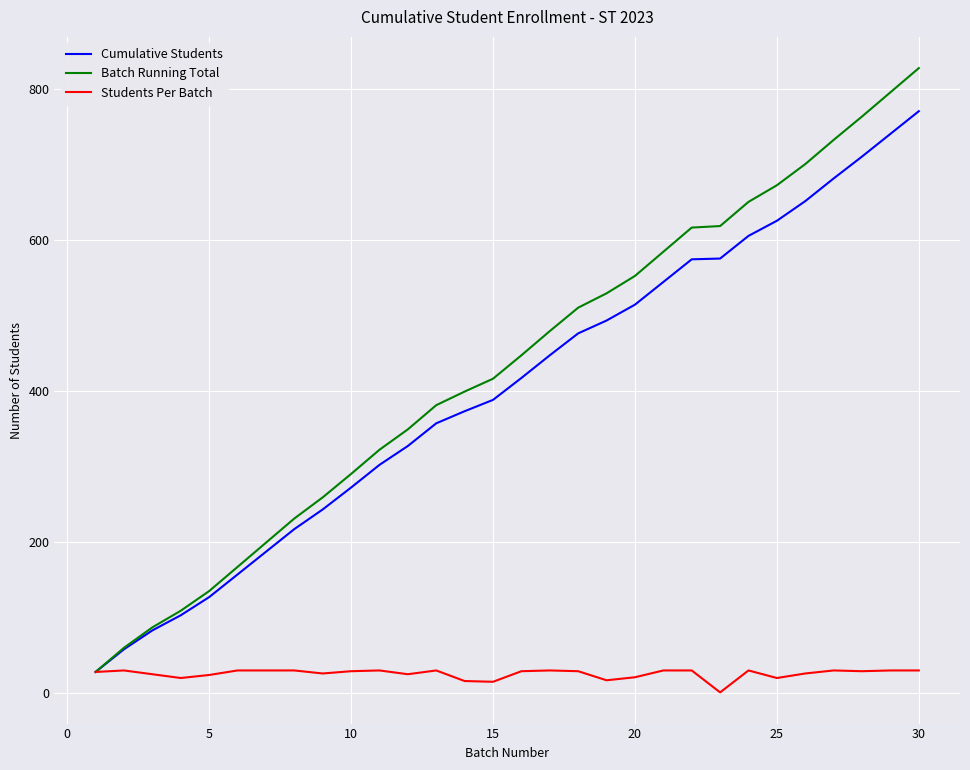

What is the maximum value for Students Per Batch?

30